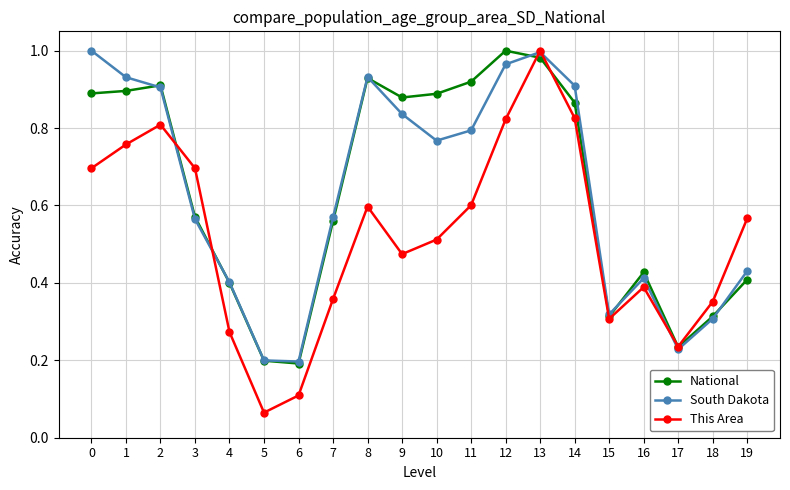

At which category does the chart reach its minimum across all series?

5